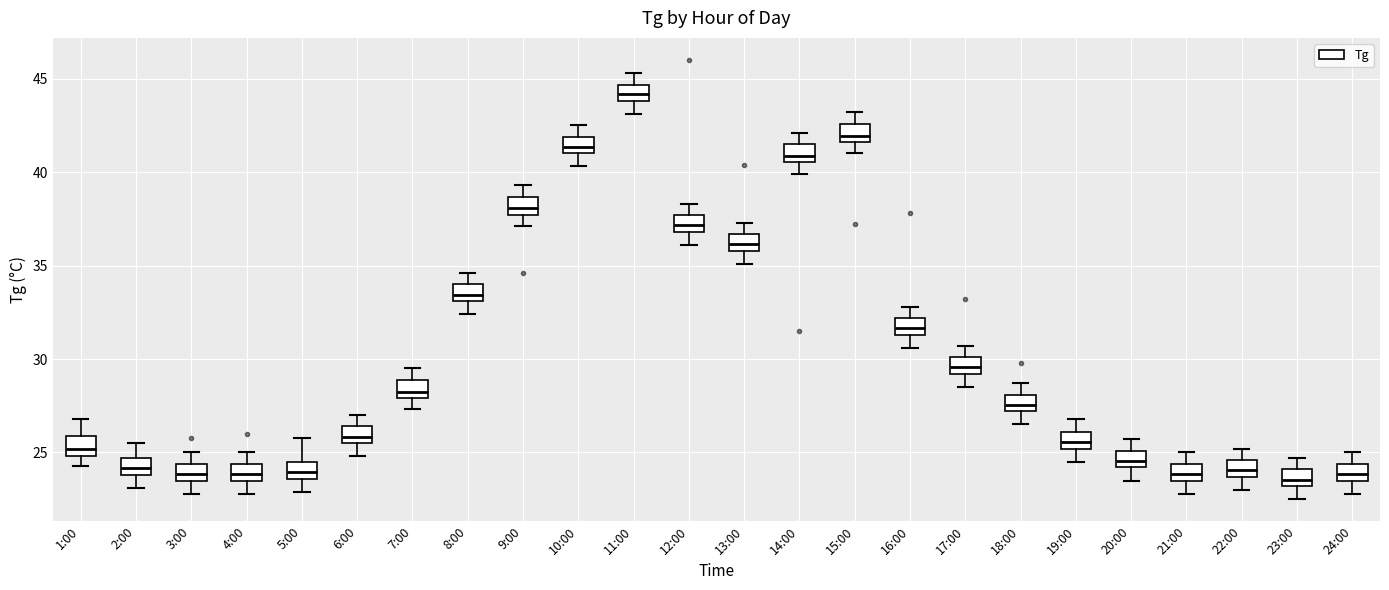

Which box's median line is the highest?

11:00